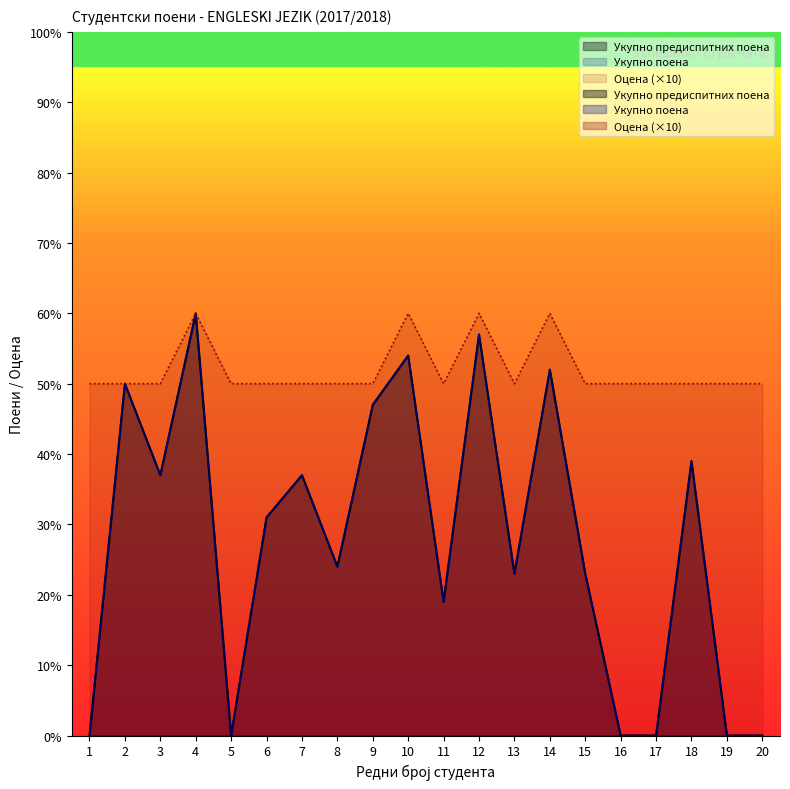

How many lines are shown in the chart?

3